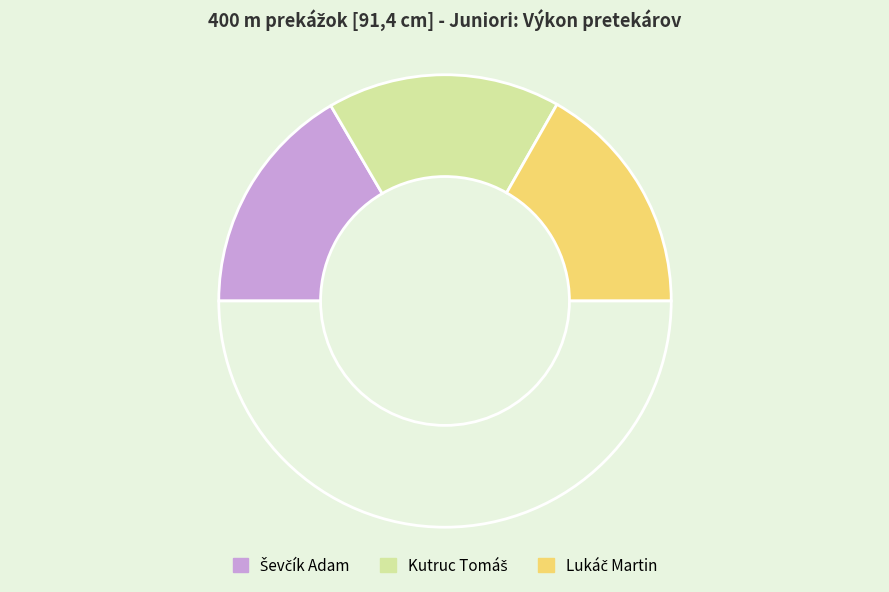

Rank the categories by value from highest to lowest.

Lukáč Martin, Kutruc Tomáš, Ševčík Adam